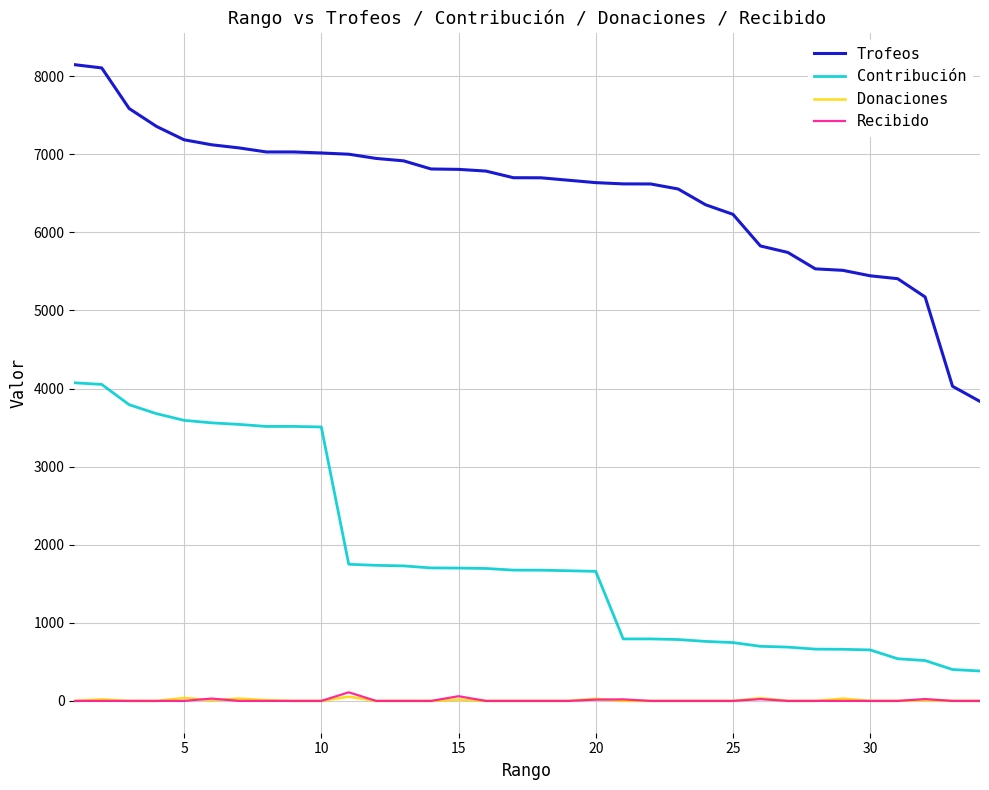

True or false: Trofeos and Recibido intersect in this chart.

False